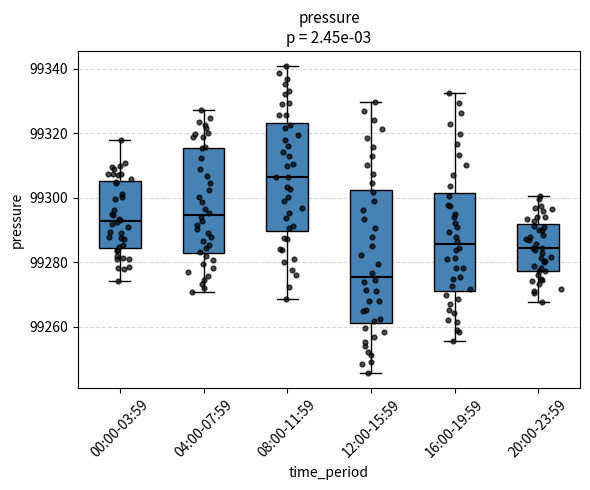

Reading left to right, transcribe this box plot: for each box, give where its median line is, the range the box spans, and where its two whiskers end, as read against the y-axis. The values are not printed on the chart, so give them approximately, as read against the axis.

00:00-03:59: median 99292, box 99284 to 99306, whiskers 99274 to 99318
04:00-07:59: median 99294, box 99282 to 99316, whiskers 99270 to 99328
08:00-11:59: median 99306, box 99290 to 99324, whiskers 99268 to 99340
12:00-15:59: median 99276, box 99262 to 99302, whiskers 99246 to 99330
16:00-19:59: median 99286, box 99272 to 99302, whiskers 99256 to 99332
20:00-23:59: median 99284, box 99278 to 99292, whiskers 99268 to 99300